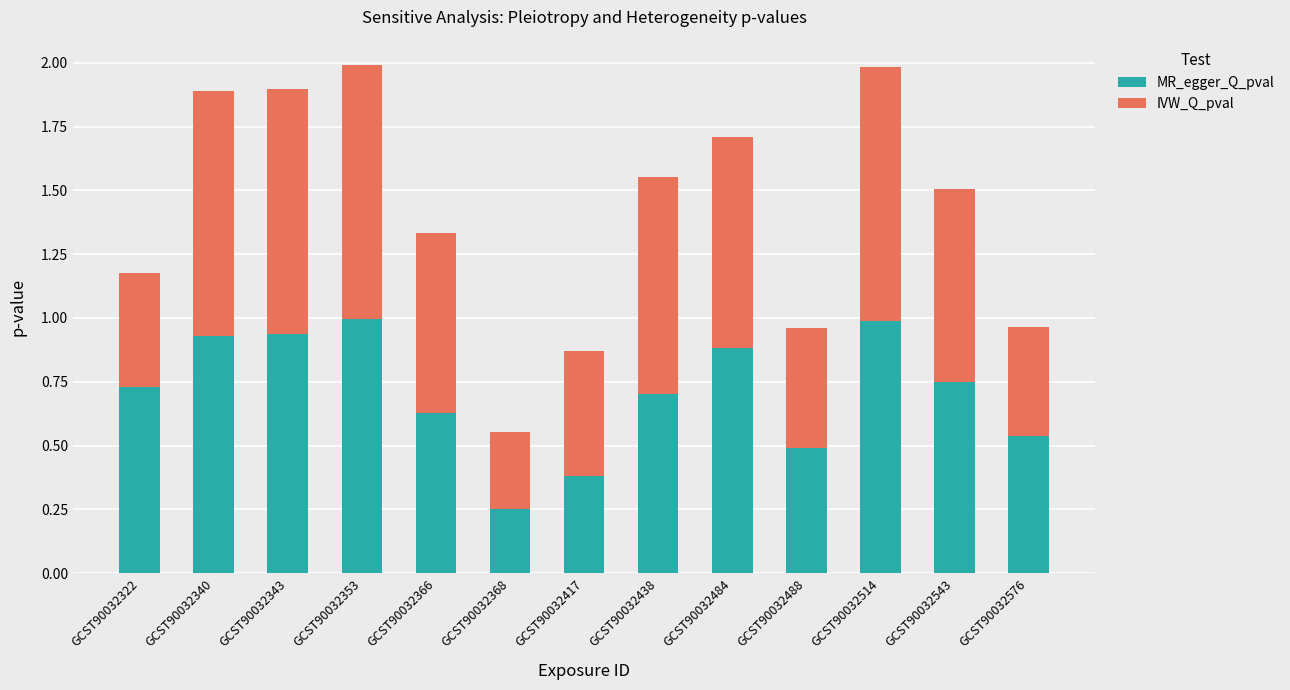

Count the number of categories in the chart.

13